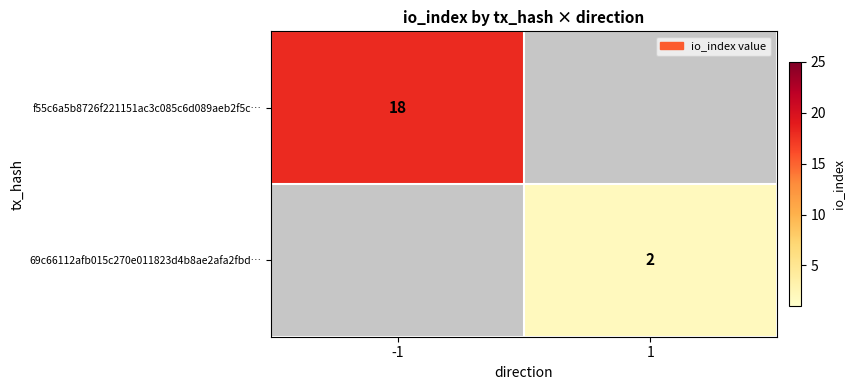

What is the sum of all 69c66112afb015c270e011823d4b8ae2afa2fbd… values?

2